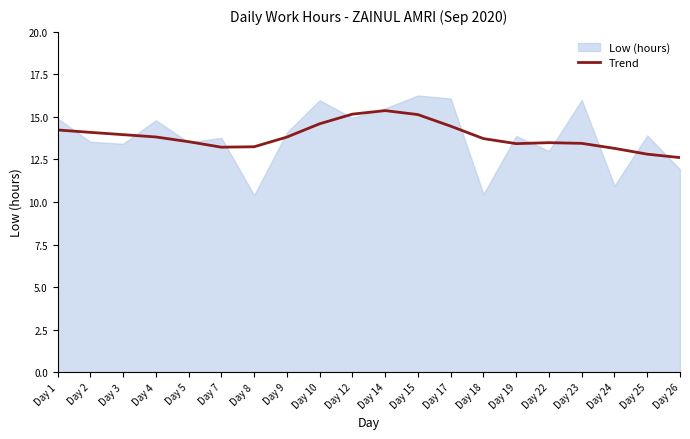

What is the change in value from Day 7 to Day 19?

+0.2